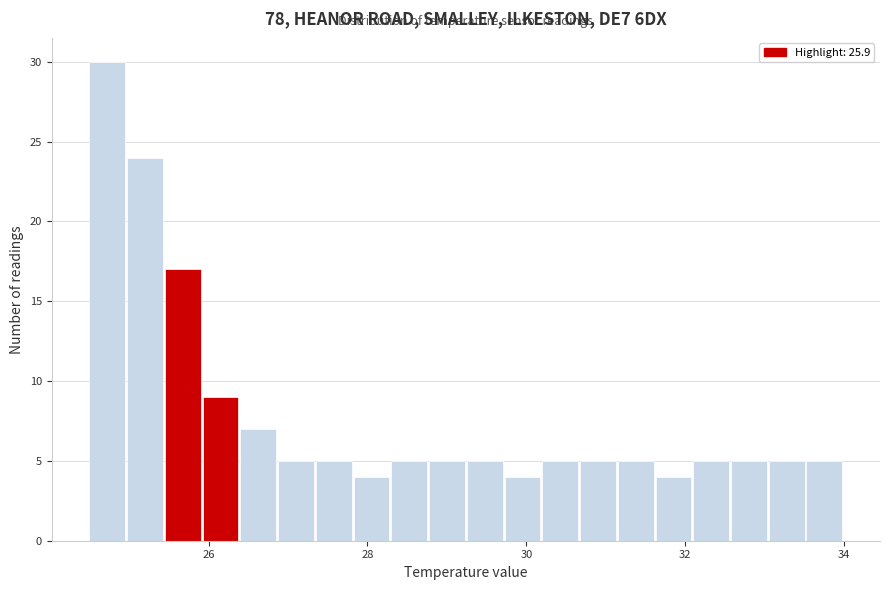

Read against the x-axis, roughly where is the centre of the tallest bar?

24.8